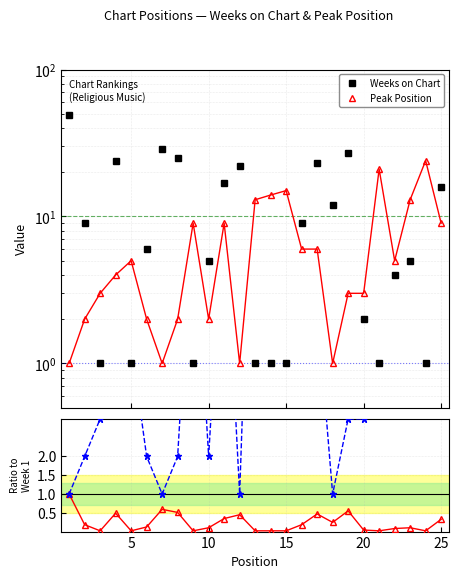

How many categories are shown in the chart?

25